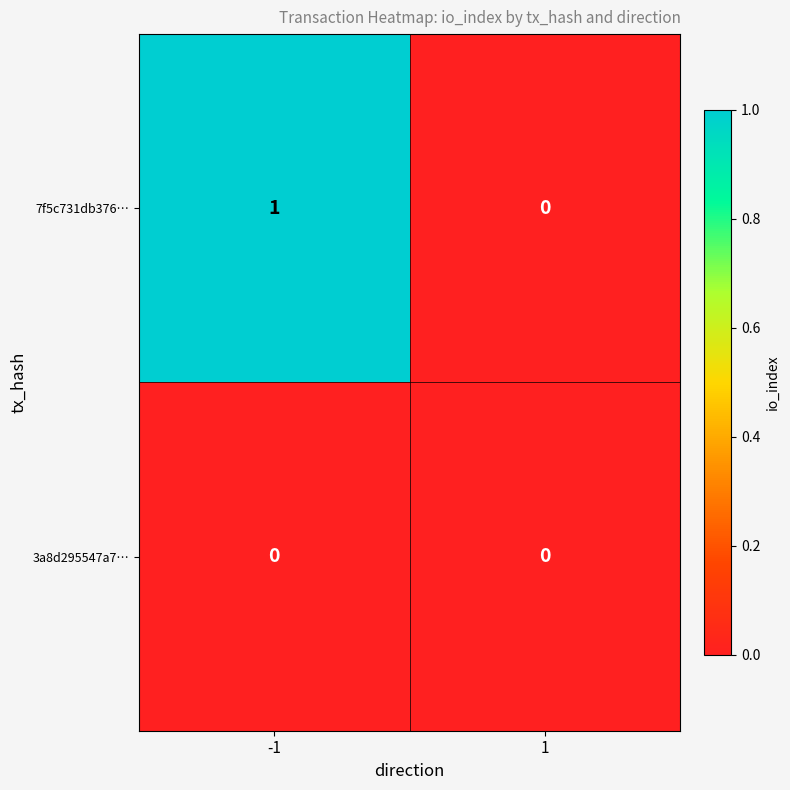

Is the value of 3a8d295547a7… at 1 greater than the value of 7f5c731db376… at -1?

No